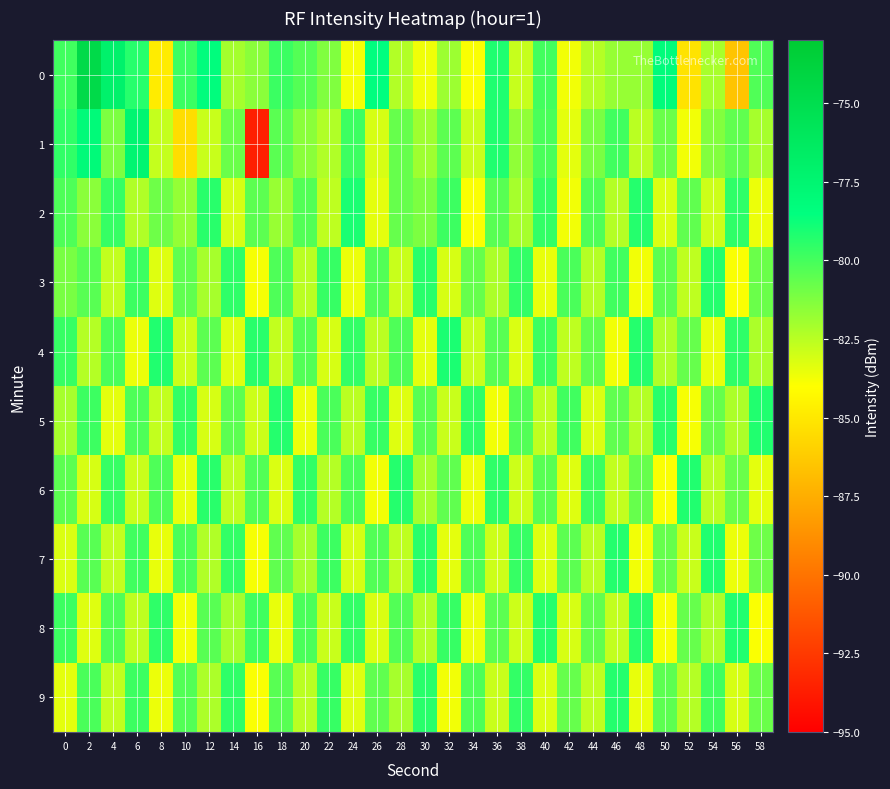

Reading right to left, what are all the values shown in this chart?

0: 58=-80.2	56=-86.5	54=-82.1	52=-85.2	50=-78.2	48=-81.7	46=-81.8	44=-82.4	42=-83.7	40=-79.9	38=-82.8	36=-79.2	34=-83.9	32=-81.9	30=-83.7	28=-82.4	26=-78.5	24=-83.8	22=-81.3	20=-80.3	18=-79.8	16=-81.5	14=-82.1	12=-78.4	10=-79.8	8=-84.8	6=-79.3	4=-77.0	2=-74.6	0=-79.9
1: 58=-82.1	56=-80.6	54=-81.3	52=-83.7	50=-80.8	48=-82.5	46=-79.9	44=-81.1	42=-83.4	40=-80.1	38=-81.6	36=-79.2	34=-82.8	32=-80.5	30=-81.9	28=-80.7	26=-83.1	24=-79.8	22=-82.3	20=-81.5	18=-80.5	16=-93.6	14=-80.8	12=-82.8	10=-85.4	8=-82.7	6=-77.6	4=-81.2	2=-78.0	0=-79.6
2: 58=-83.6	56=-79.5	54=-82.9	52=-80.6	50=-83.2	48=-79.3	46=-82.4	44=-80.2	42=-83.7	40=-79.6	38=-82.1	36=-80.4	34=-83.9	32=-79.8	30=-81.2	28=-80.7	26=-83.4	24=-79.1	22=-82.6	20=-80.3	18=-81.8	16=-80.5	14=-83.1	12=-79.4	10=-81.7	8=-80.9	6=-82.3	4=-79.7	2=-81.5	0=-80.2
3: 58=-80.8	56=-83.9	54=-79.3	52=-82.6	50=-80.5	48=-83.7	46=-79.9	44=-82.4	42=-80.1	40=-83.5	38=-79.6	36=-82.2	34=-80.7	32=-83.1	30=-79.4	28=-82.8	26=-80.3	24=-83.6	22=-79.7	20=-82.5	18=-80.2	16=-83.8	14=-79.5	12=-82.1	10=-80.6	8=-83.3	6=-79.8	4=-82.7	2=-80.4	0=-81.1
4: 58=-82.2	56=-79.5	54=-83.5	52=-80.7	50=-82.3	48=-79.3	46=-83.7	44=-80.6	42=-82.6	40=-79.8	38=-83.2	36=-80.4	34=-82.8	32=-79.1	30=-83.4	28=-80.2	26=-82.5	24=-79.6	22=-83.1	20=-80.3	18=-82.7	16=-79.4	14=-83.3	12=-80.5	10=-82.9	8=-79.2	6=-83.6	4=-80.1	2=-82.4	0=-79.7
5: 58=-79.2	56=-82.2	54=-80.7	52=-83.8	50=-79.4	48=-82.4	46=-80.6	44=-83.2	42=-79.9	40=-82.6	38=-80.3	36=-83.7	34=-79.5	32=-82.8	30=-80.4	28=-83.3	26=-79.7	24=-82.5	22=-80.1	20=-83.6	18=-79.3	16=-82.9	14=-80.5	12=-83.1	10=-79.6	8=-82.7	6=-80.2	4=-83.4	2=-79.8	0=-82.1
6: 58=-83.4	56=-80.8	54=-82.5	52=-79.2	50=-83.9	48=-80.7	46=-82.7	44=-79.8	42=-83.3	40=-80.4	38=-82.9	36=-79.5	34=-83.6	32=-80.6	30=-82.1	28=-79.3	26=-83.7	24=-80.1	22=-82.4	20=-79.6	18=-83.2	16=-80.3	14=-82.6	12=-79.4	10=-83.5	8=-80.2	6=-82.8	4=-79.7	2=-83.1	0=-80.5
7: 58=-80.9	56=-83.6	54=-79.2	52=-82.8	50=-80.7	48=-83.7	46=-79.3	44=-82.5	42=-80.5	40=-83.3	38=-79.7	36=-82.9	34=-80.2	32=-83.4	30=-79.4	28=-82.6	26=-80.3	24=-83.1	22=-79.8	20=-82.1	18=-80.6	16=-83.8	14=-79.6	12=-82.3	10=-80.1	8=-83.5	6=-79.9	4=-82.7	2=-80.4	0=-83.2
8: 58=-83.9	56=-79.2	54=-82.3	52=-80.7	50=-83.8	48=-79.4	46=-82.7	44=-80.6	42=-83.1	40=-79.3	38=-82.9	36=-80.5	34=-83.6	32=-79.7	30=-82.4	28=-80.3	26=-83.2	24=-79.6	22=-82.8	20=-80.1	18=-83.5	16=-79.9	14=-82.1	12=-80.4	10=-83.7	8=-79.5	6=-82.6	4=-80.2	2=-83.3	0=-79.8
9: 58=-80.8	56=-83.1	54=-79.9	52=-82.4	50=-80.5	48=-83.5	46=-79.3	44=-82.6	42=-80.7	40=-83.2	38=-79.6	36=-82.8	34=-80.2	32=-83.7	30=-79.4	28=-82.1	26=-80.6	24=-83.3	22=-79.7	20=-82.5	18=-80.4	16=-83.9	14=-79.5	12=-82.2	10=-80.3	8=-83.6	6=-79.8	4=-82.7	2=-80.1	0=-83.4